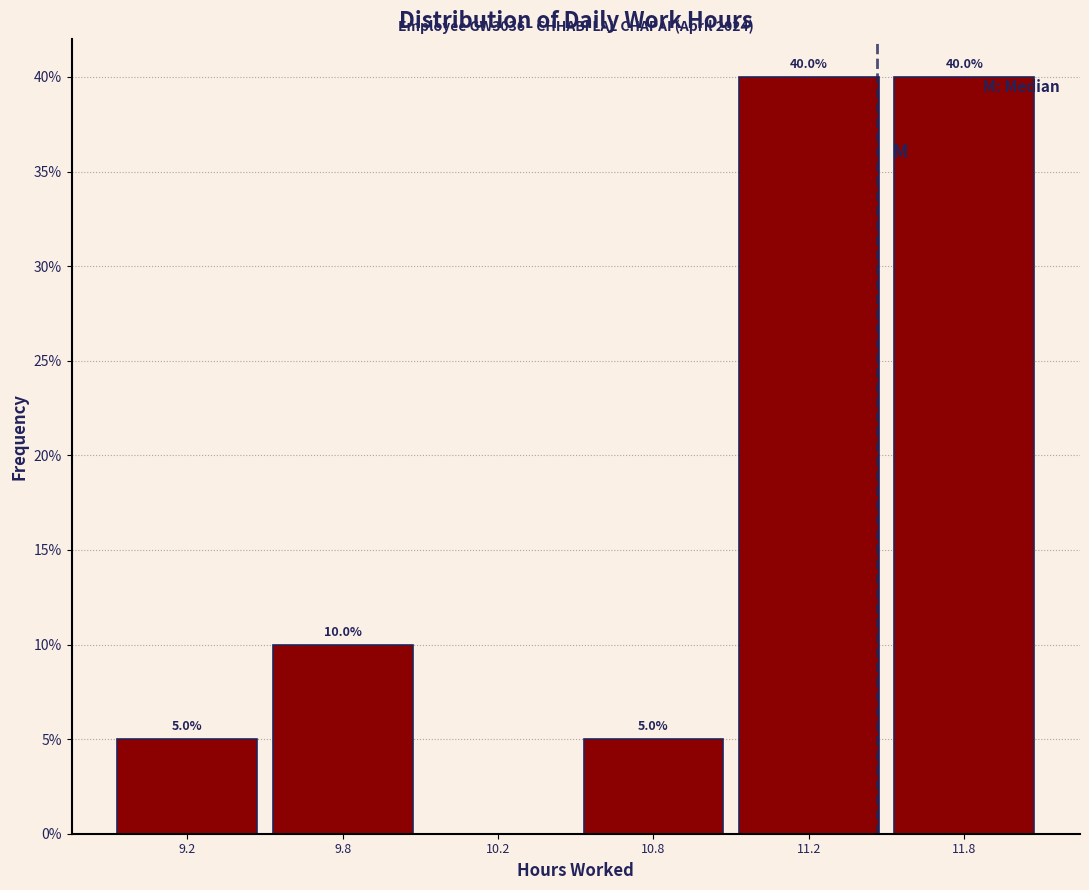

Reading left to right, transcribe all the data shown in this chart.

9.2=5	9.8=10	10.2=0	10.8=5	11.2=40	11.8=40